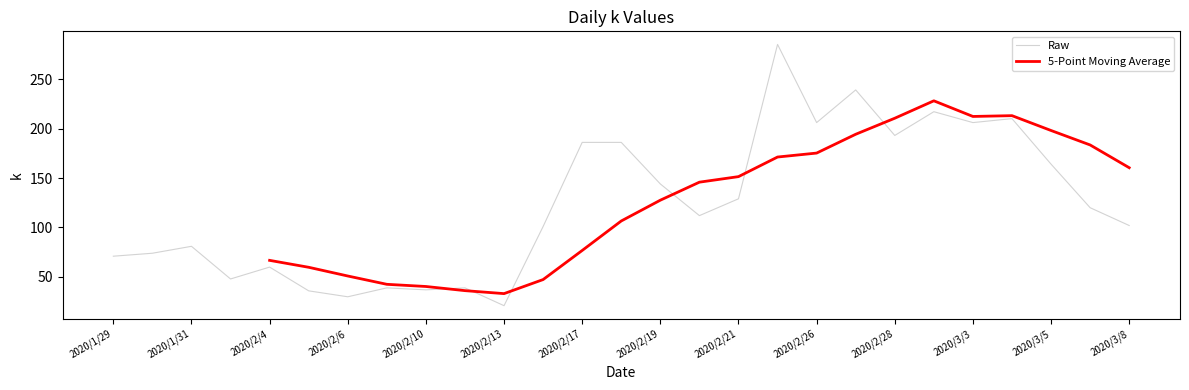

At which category does the chart reach its minimum across all series?

2020/2/13